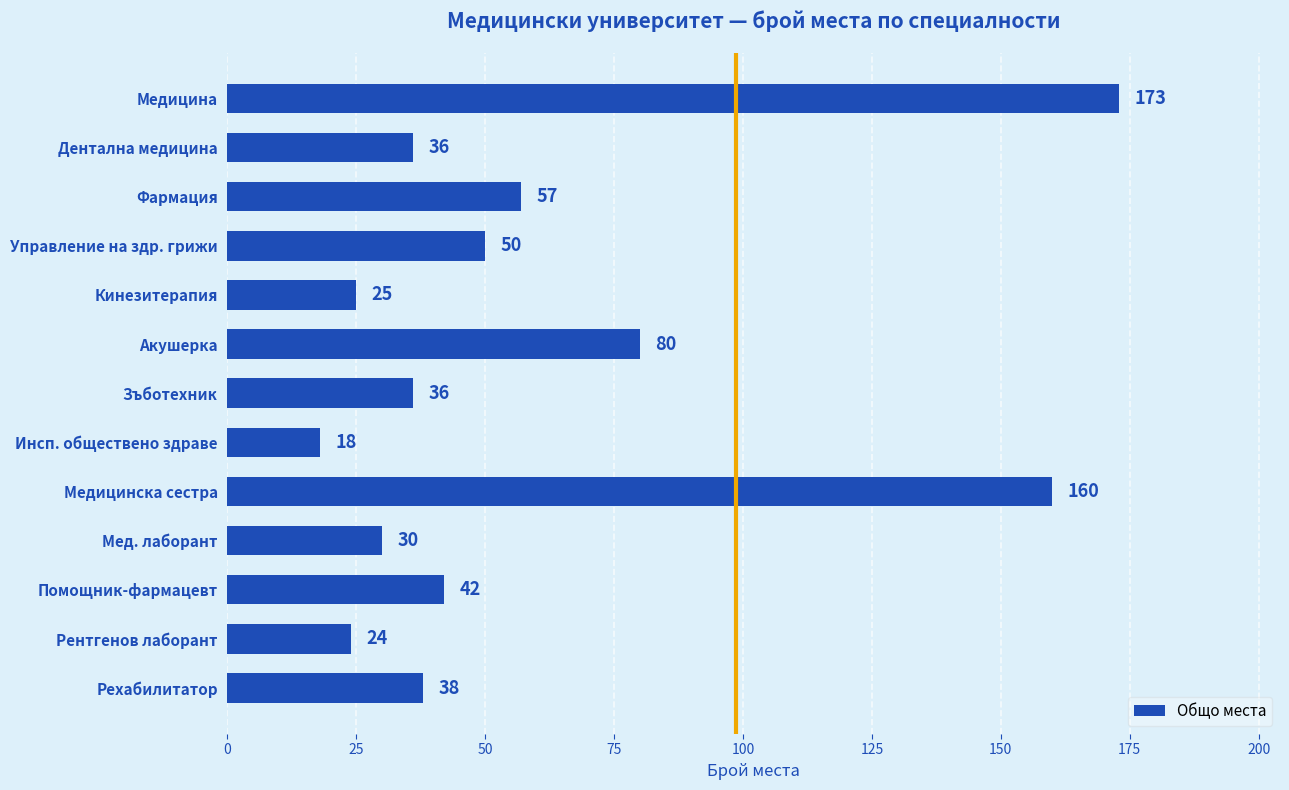

Is it true that the value at Мед. лаборант is 7?

False